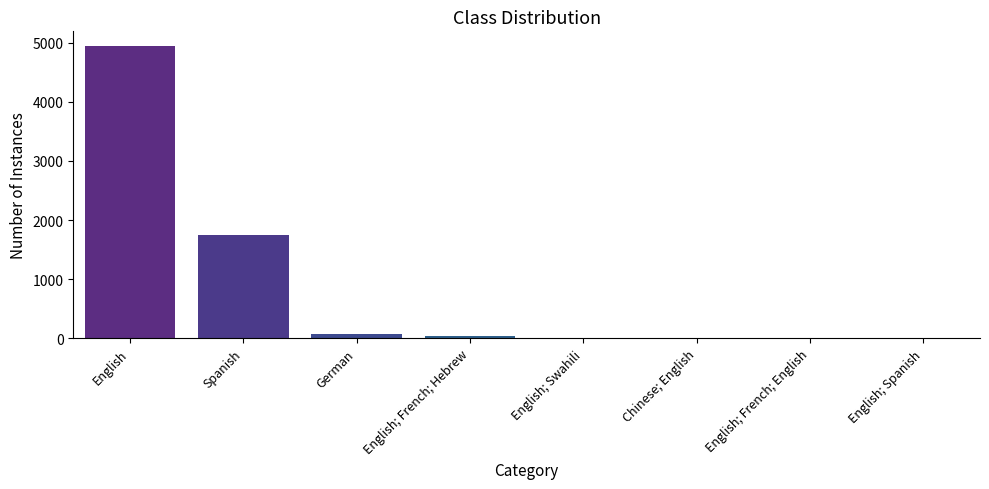

What is the greatest value displayed?

4945